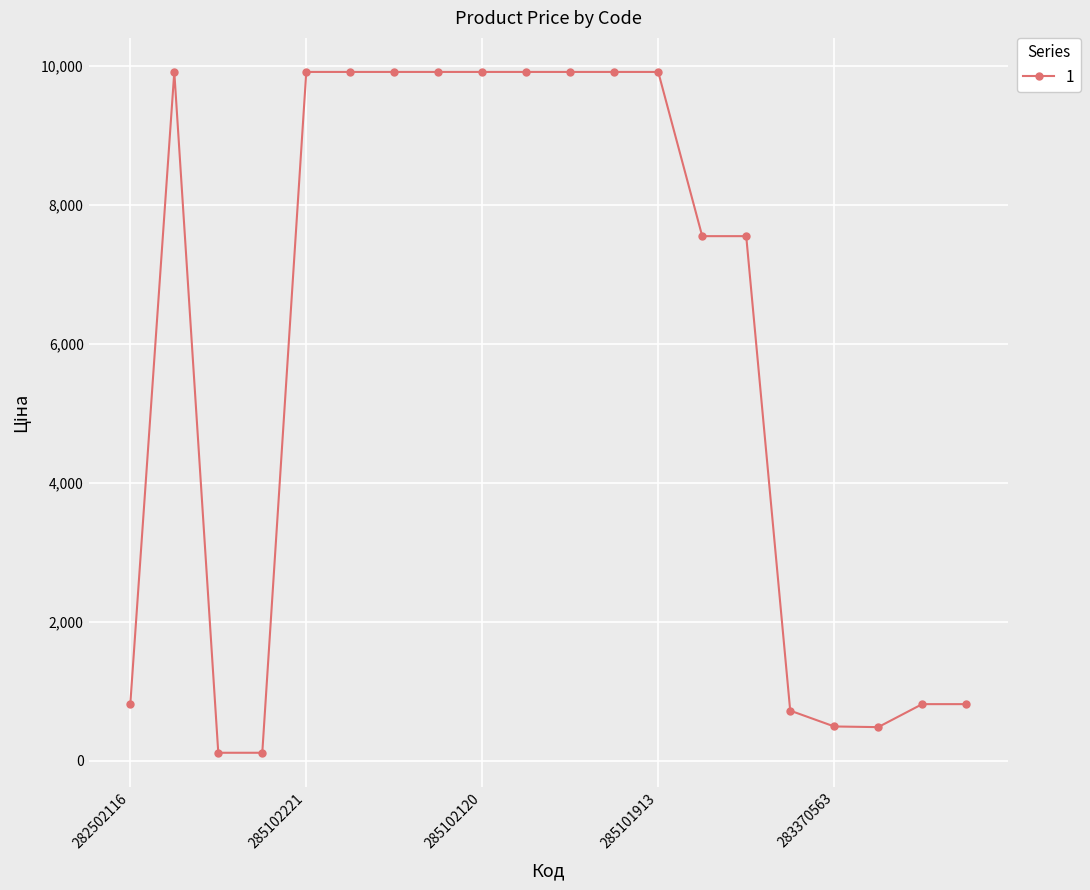

True or false: the data has more than 0 interior local peaks.

True